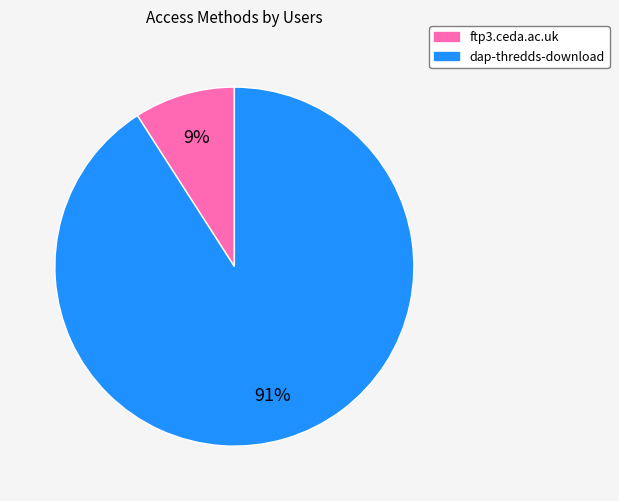

What percentage is the ftp3.ceda.ac.uk slice, to the nearest percent?

9%